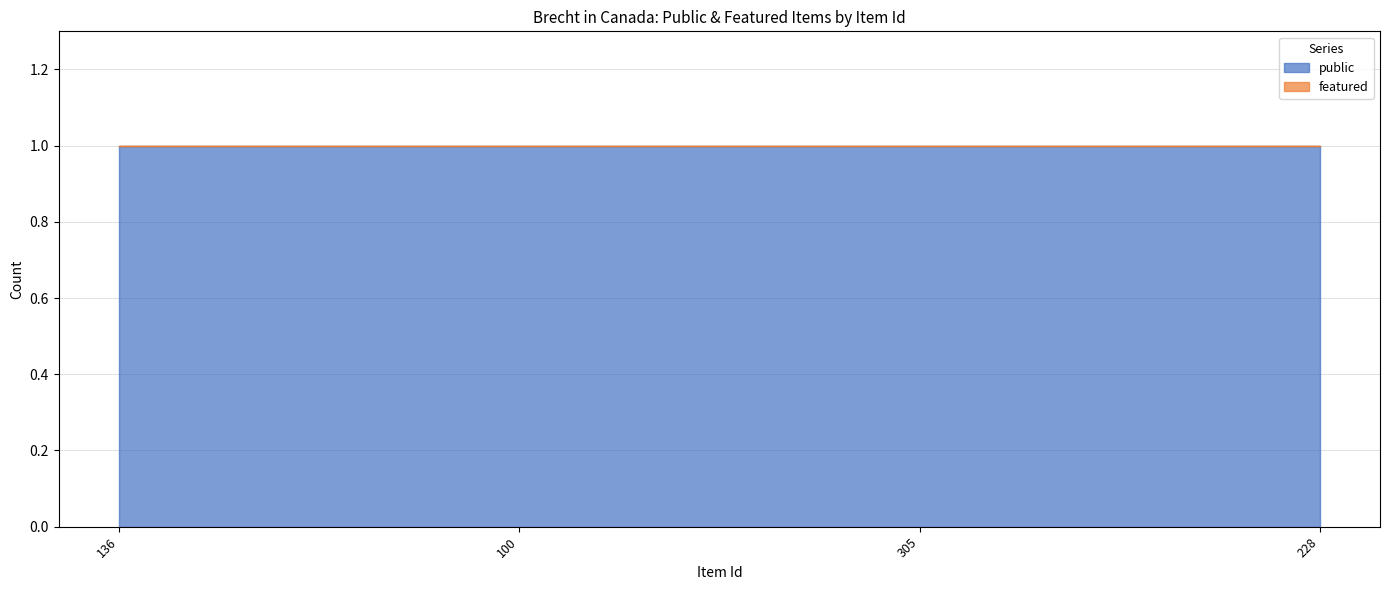

Which series has the largest range (max minus min)?

public